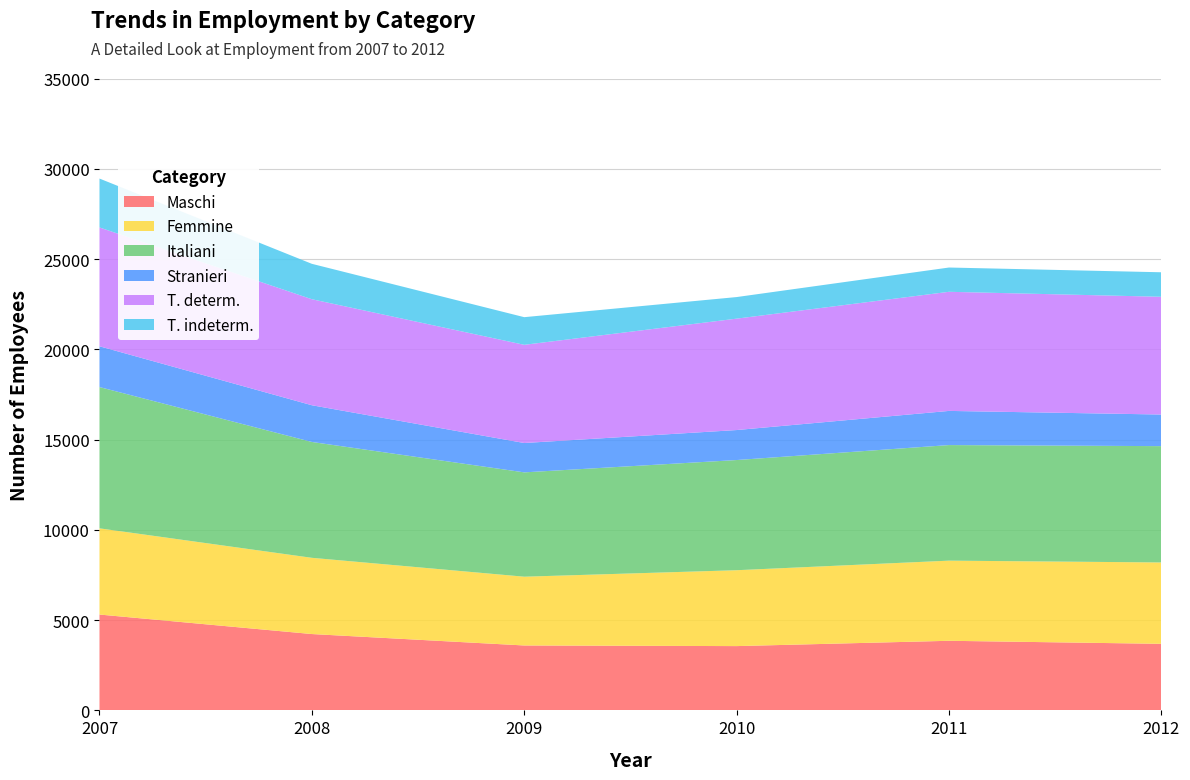

Reading left to right, transcribe all the data shown in this chart.

Maschi: 5309	4229	3596	3561	3855	3687
Femmine: 4775	4222	3809	4203	4439	4507
Italiani: 7825	6417	5779	6103	6402	6443
Stranieri: 2259	2034	1626	1661	1892	1751
T. determ.: 6582	5872	5439	6171	6598	6522
T. indeterm.: 2708	1961	1531	1195	1344	1357